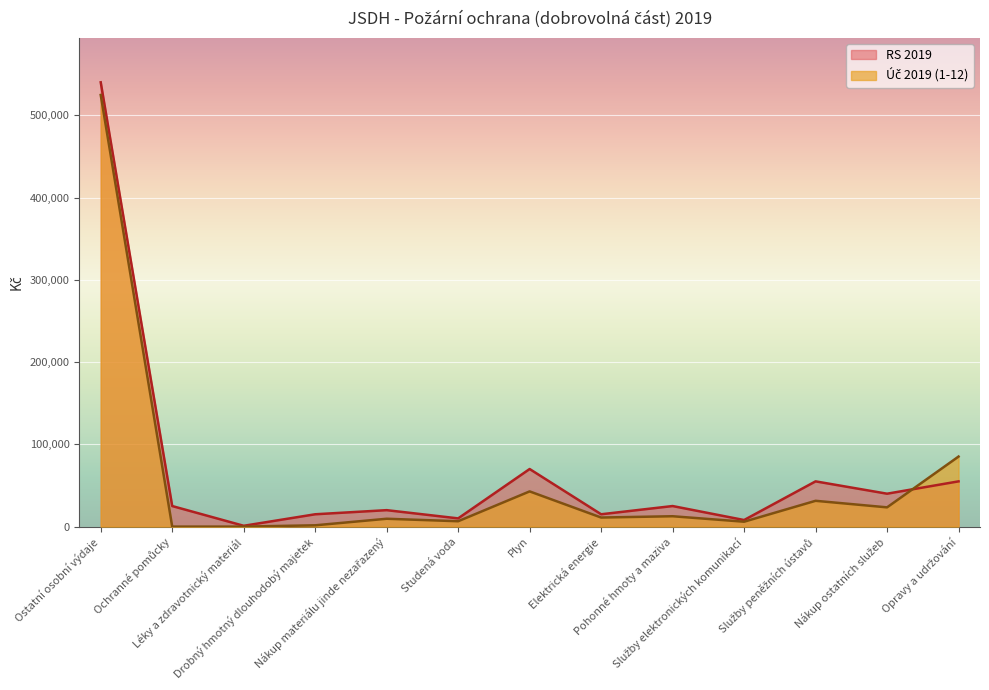

Reading left to right, list all the values displayed in this chart.

RS 2019: Ostatní osobní výdaje=540000.0	Ochranné pomůcky=25000.0	Léky a zdravotnický materiál=1000.0	Drobný hmotný dlouhodobý majetek=15000.0	Nákup materiálu jinde nezařazený=20000.0	Studená voda=10000.0	Plyn=70000.0	Elektrická energie=15000.0	Pohonné hmoty a maziva=25000.0	Služby elektronických komunikací=8000.0	Služby peněžních ústavů=55000.0	Nákup ostatních služeb=40000.0	Opravy a udržování=55000.0
Úč 2019 (1-12): Ostatní osobní výdaje=524597.0	Ochranné pomůcky=0.0	Léky a zdravotnický materiál=0.0	Drobný hmotný dlouhodobý majetek=1590.0	Nákup materiálu jinde nezařazený=9550.0	Studená voda=6530.0	Plyn=42800.0	Elektrická energie=11040.0	Pohonné hmoty a maziva=12606.0	Služby elektronických komunikací=5957.9	Služby peněžních ústavů=31363.6	Nákup ostatních služeb=23410.3	Opravy a udržování=85149.8